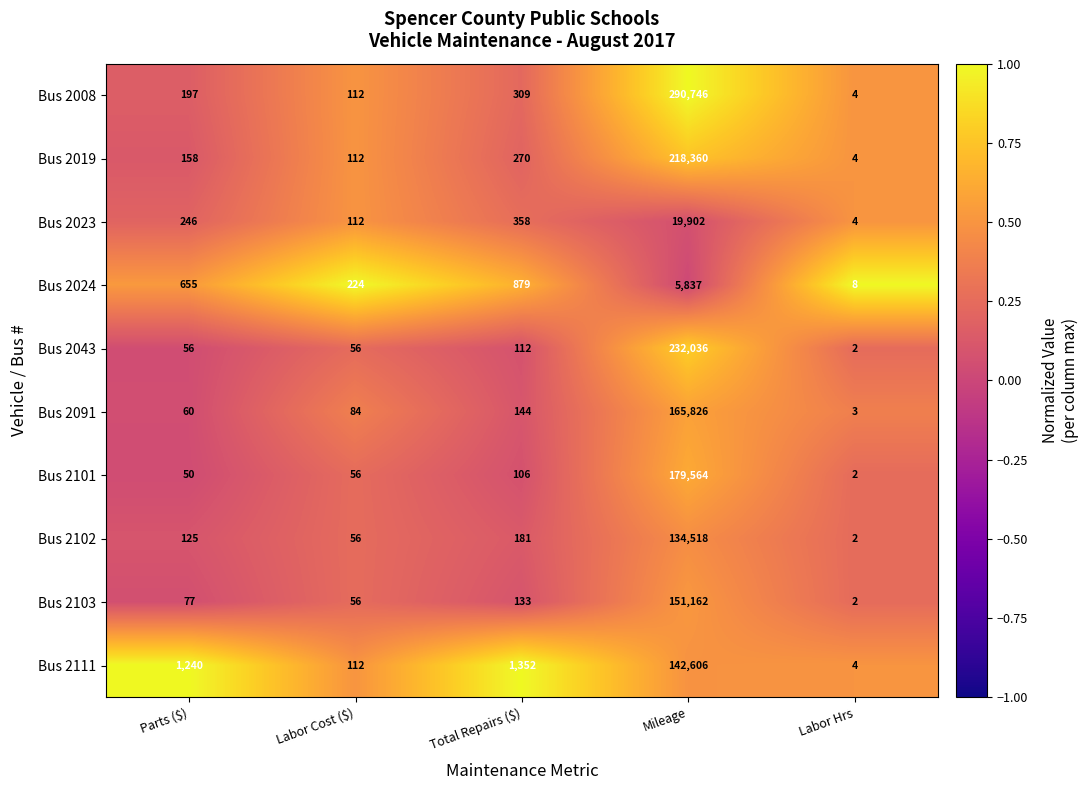

What is the highest value of the Bus 2103 series?

151162